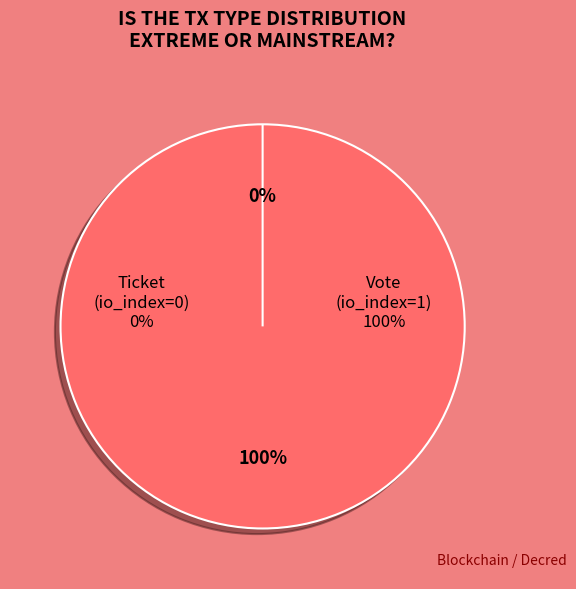

Count the number of slices in the pie.

2